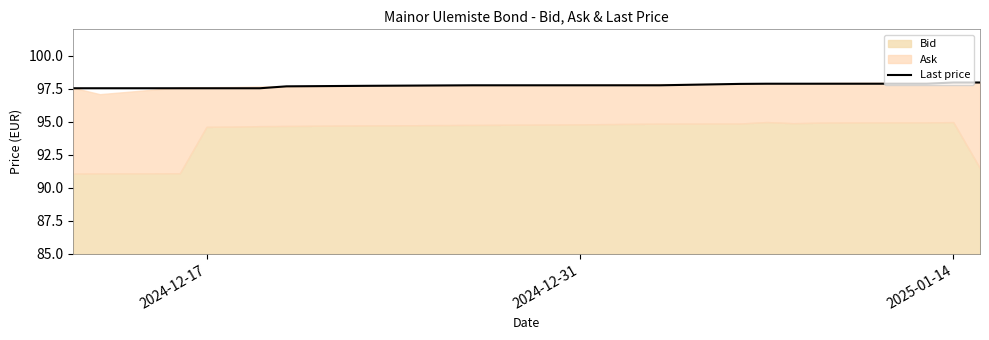

What is the value of the 5th point from the left?

97.5